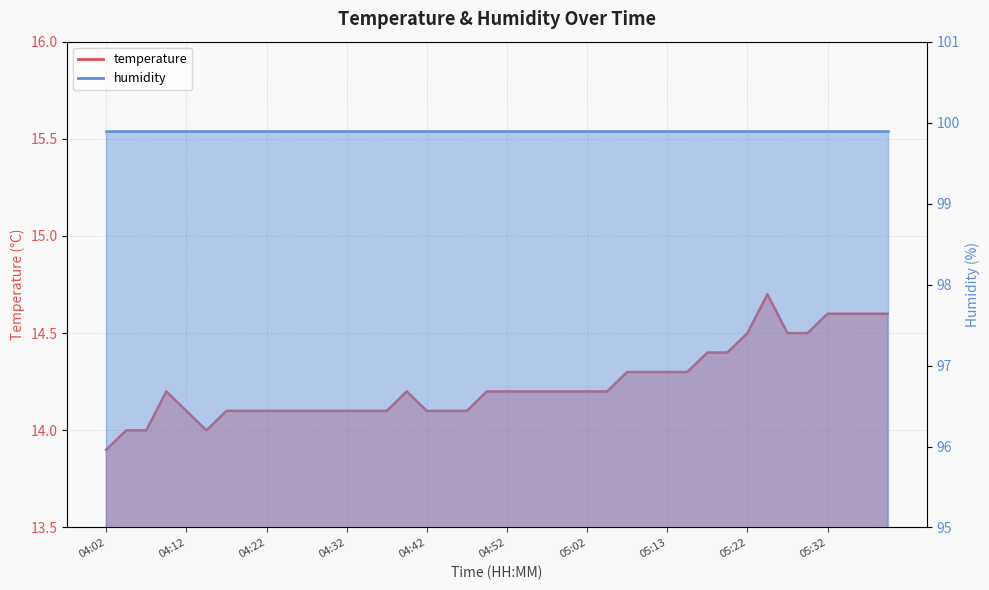

Count the number of categories in the chart.

40